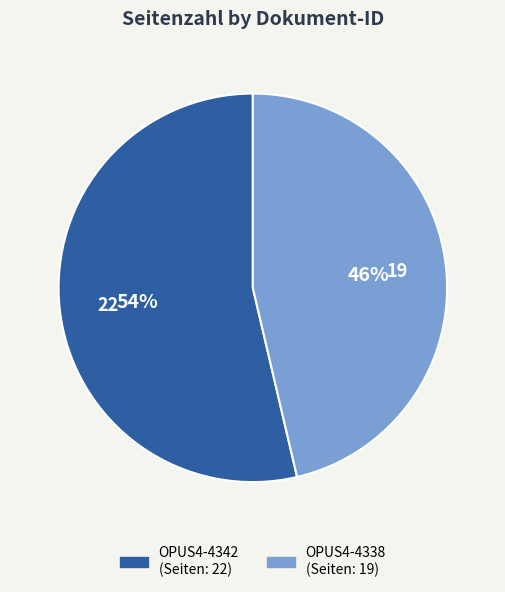

Which slice represents more than half of the pie?

OPUS4-4342